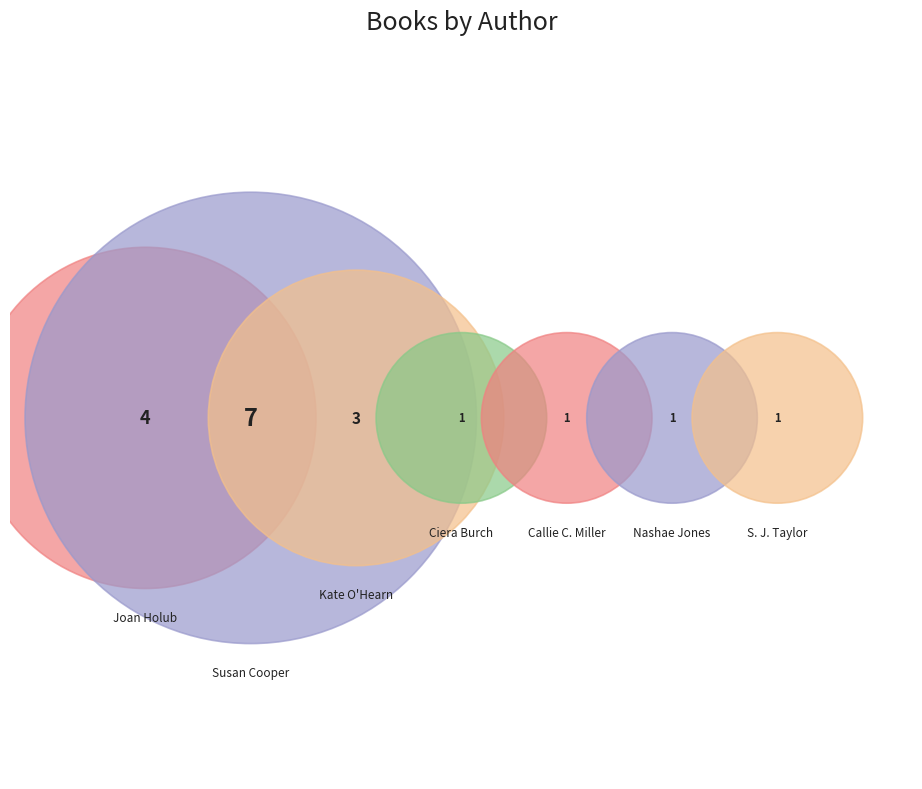

How many slices are in this pie chart?

7